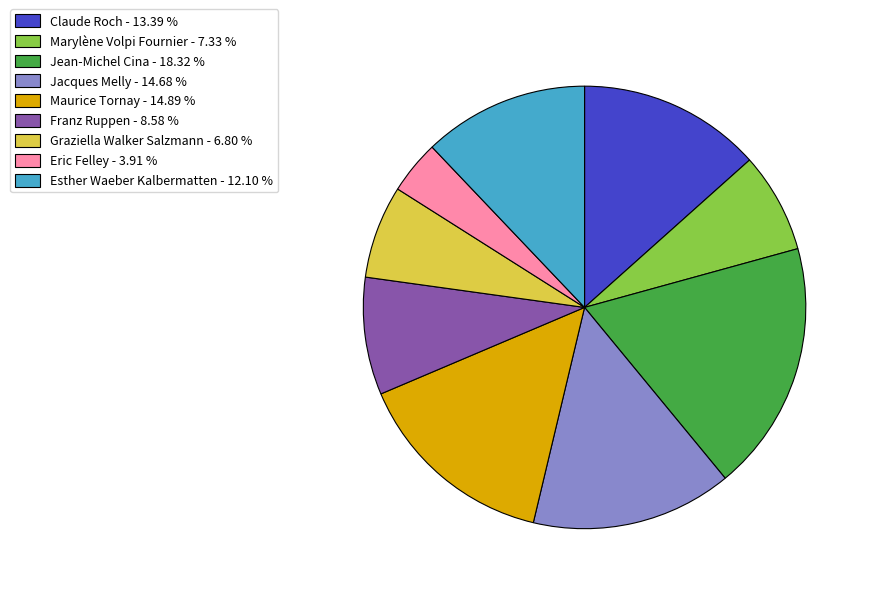

Is there a majority slice in this chart?

No